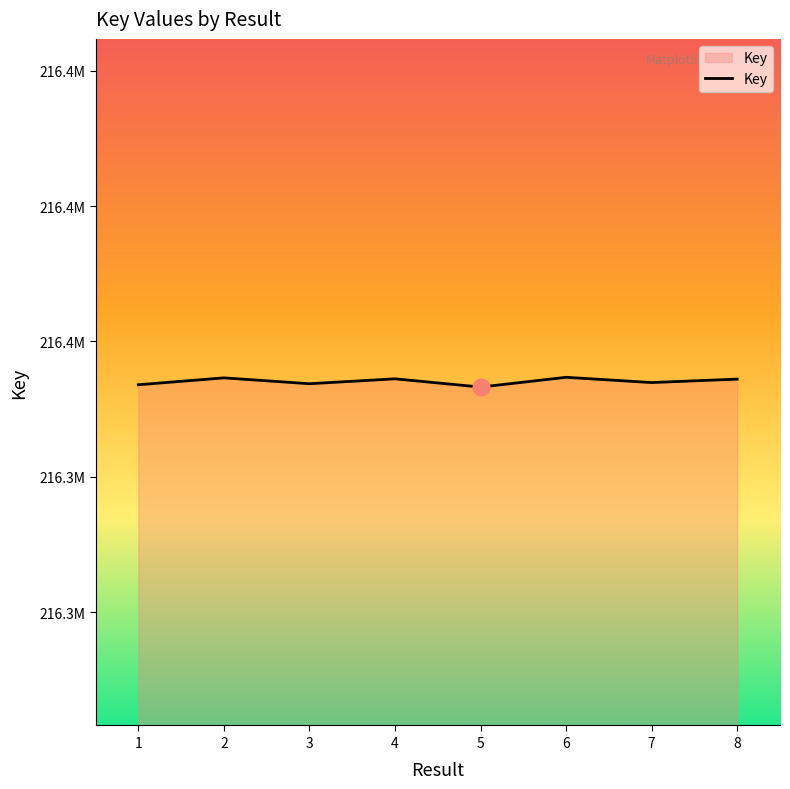

Rank the categories by value from lowest to highest.

5, 1, 3, 7, 8, 4, 2, 6